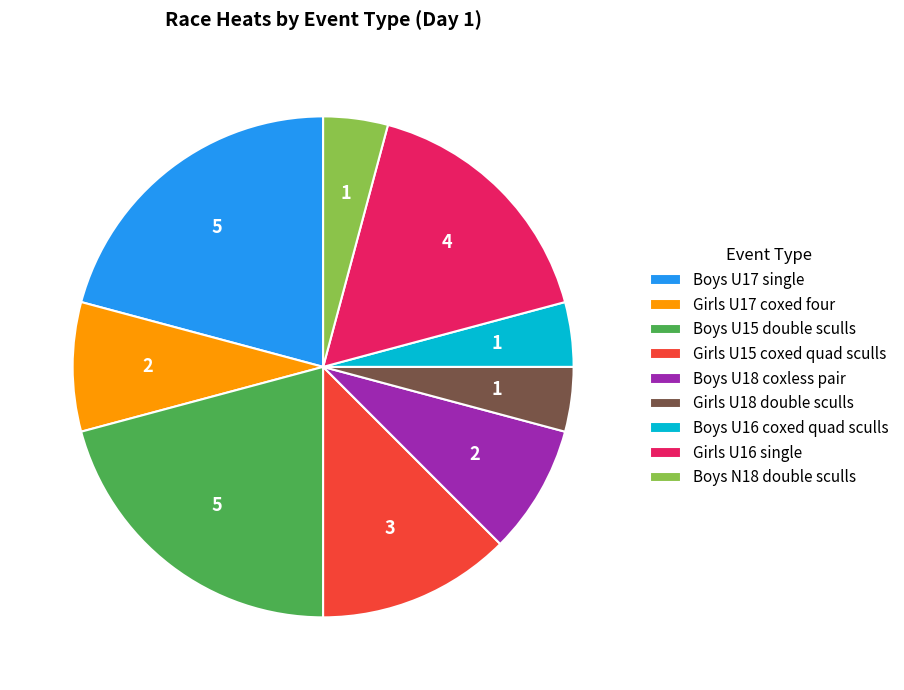

Is there any slice that represents more than half of the pie?

No